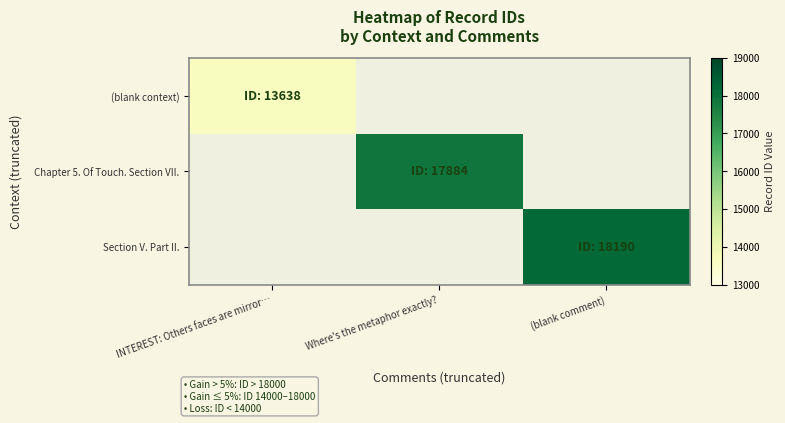

What is the maximum value shown in the chart?

18190.0